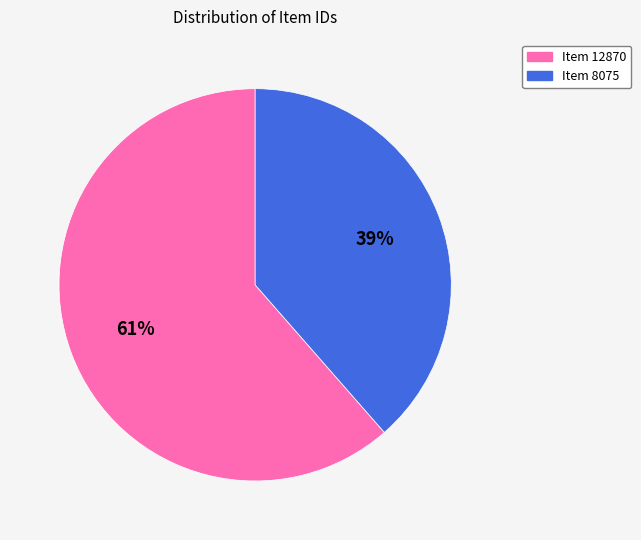

Is Item 12870 the majority of the pie?

Yes